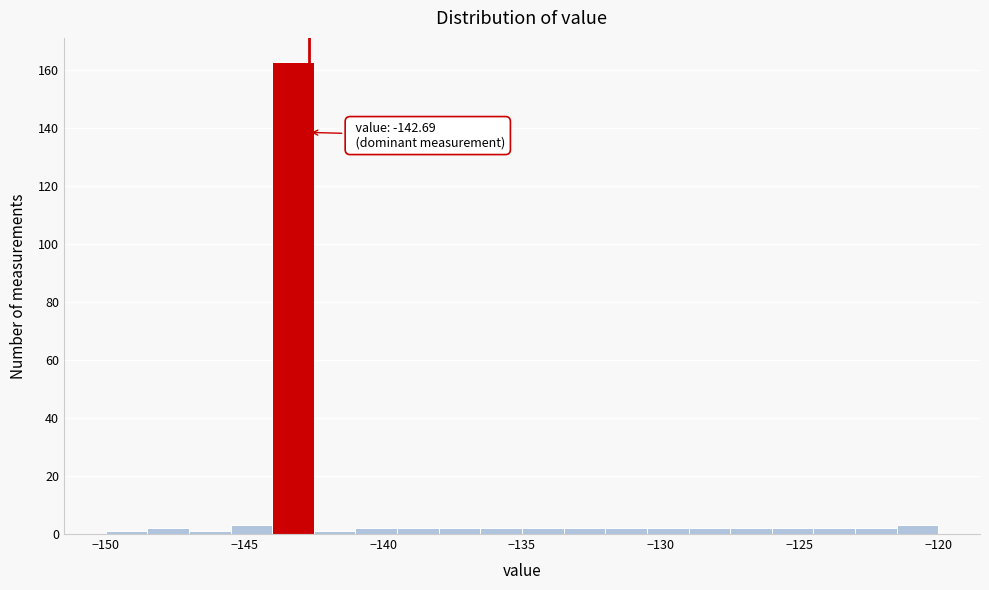

Read against the x-axis, roughly where is the centre of the tallest bar?

-143.0